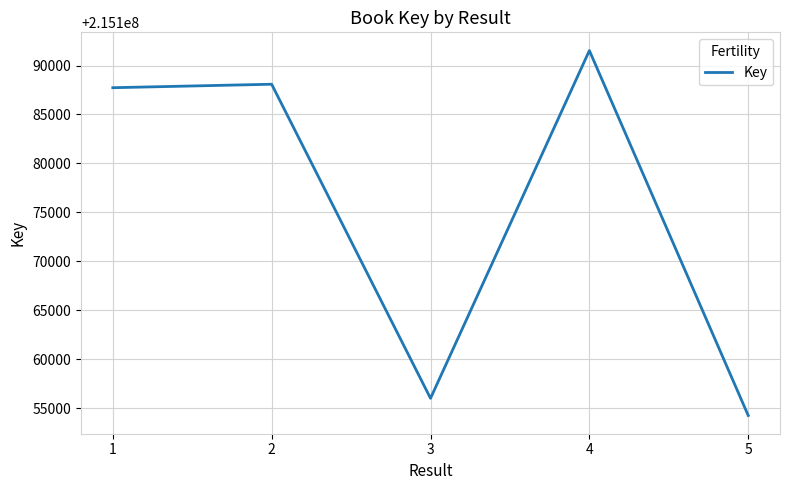

What is the greatest value displayed?

215191524